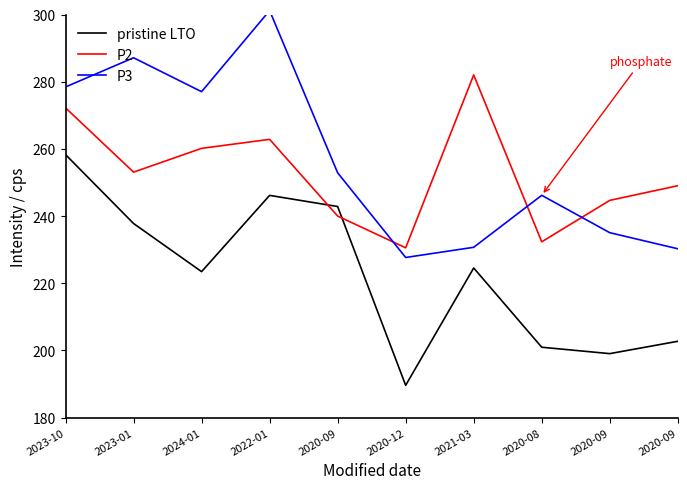

Rank the categories by pristine LTO value from lowest to highest.

2020-12, 2020-09, 2020-08, 2020-09, 2024-01, 2021-03, 2023-01, 2020-09, 2022-01, 2023-10